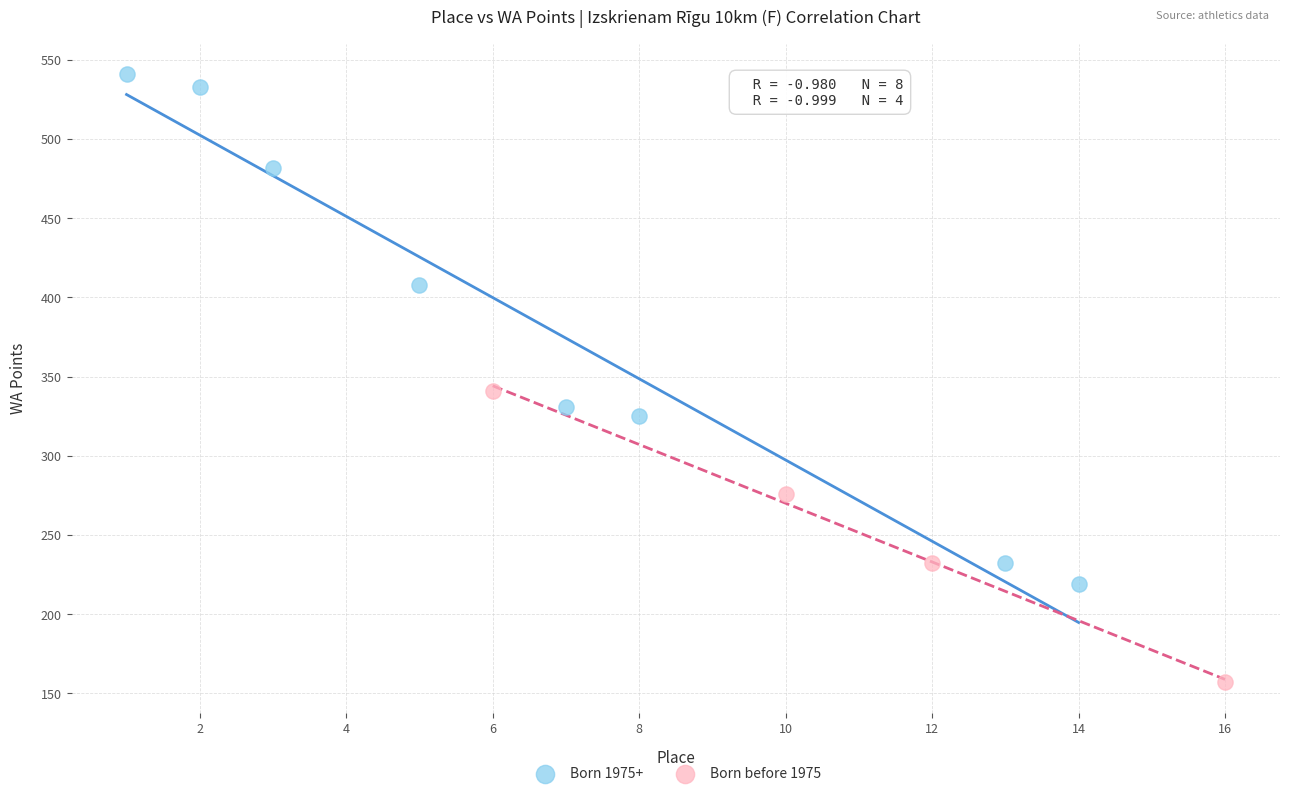

Which series has the largest Y range (max minus min)?

Born 1975+